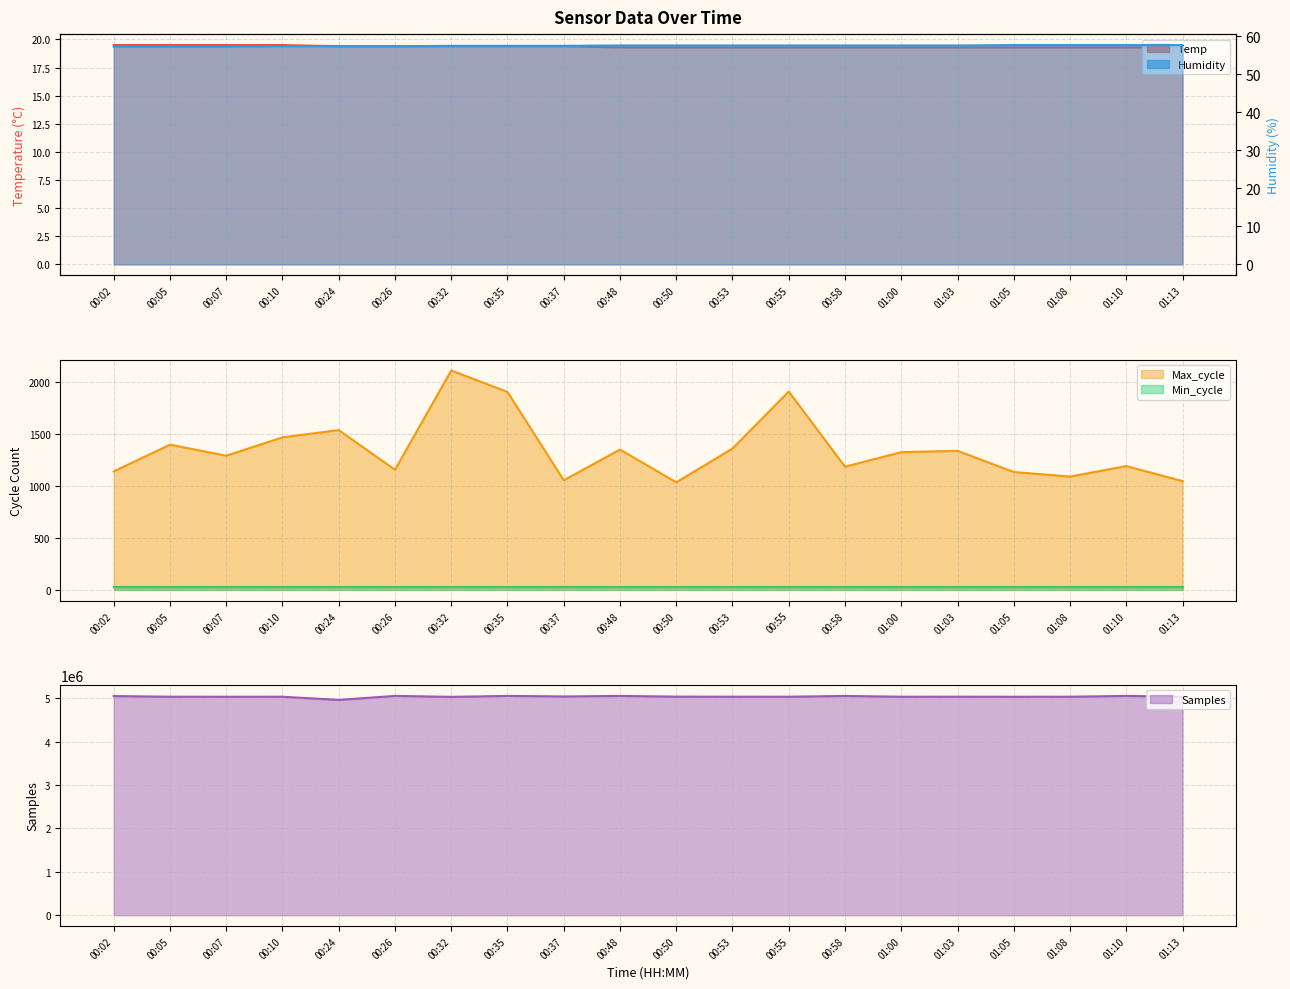

At which label does Max_cycle first exceed 1323?

00:05